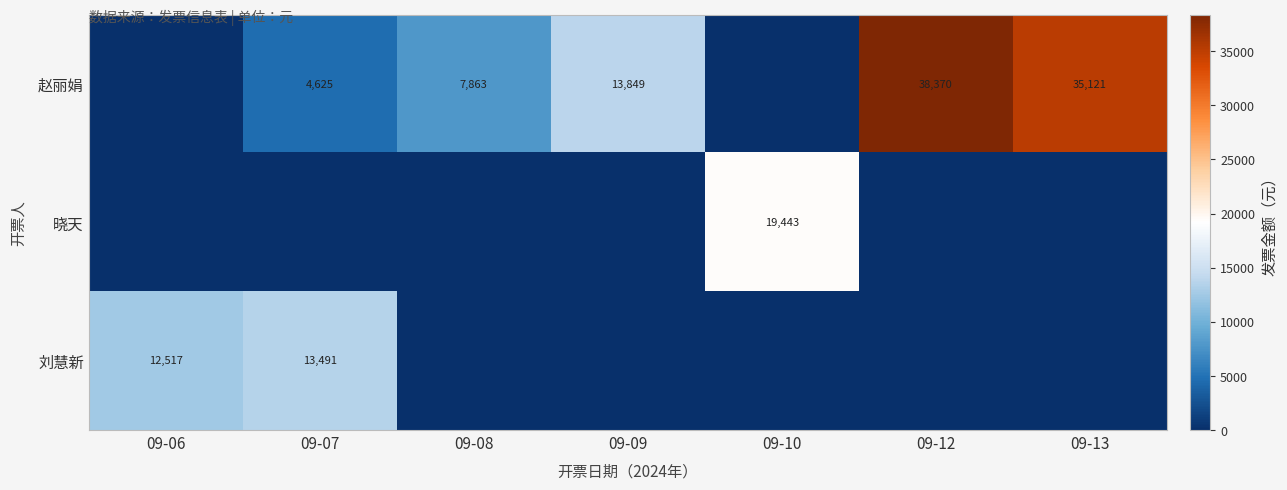

Count the number of data series in this chart.

3